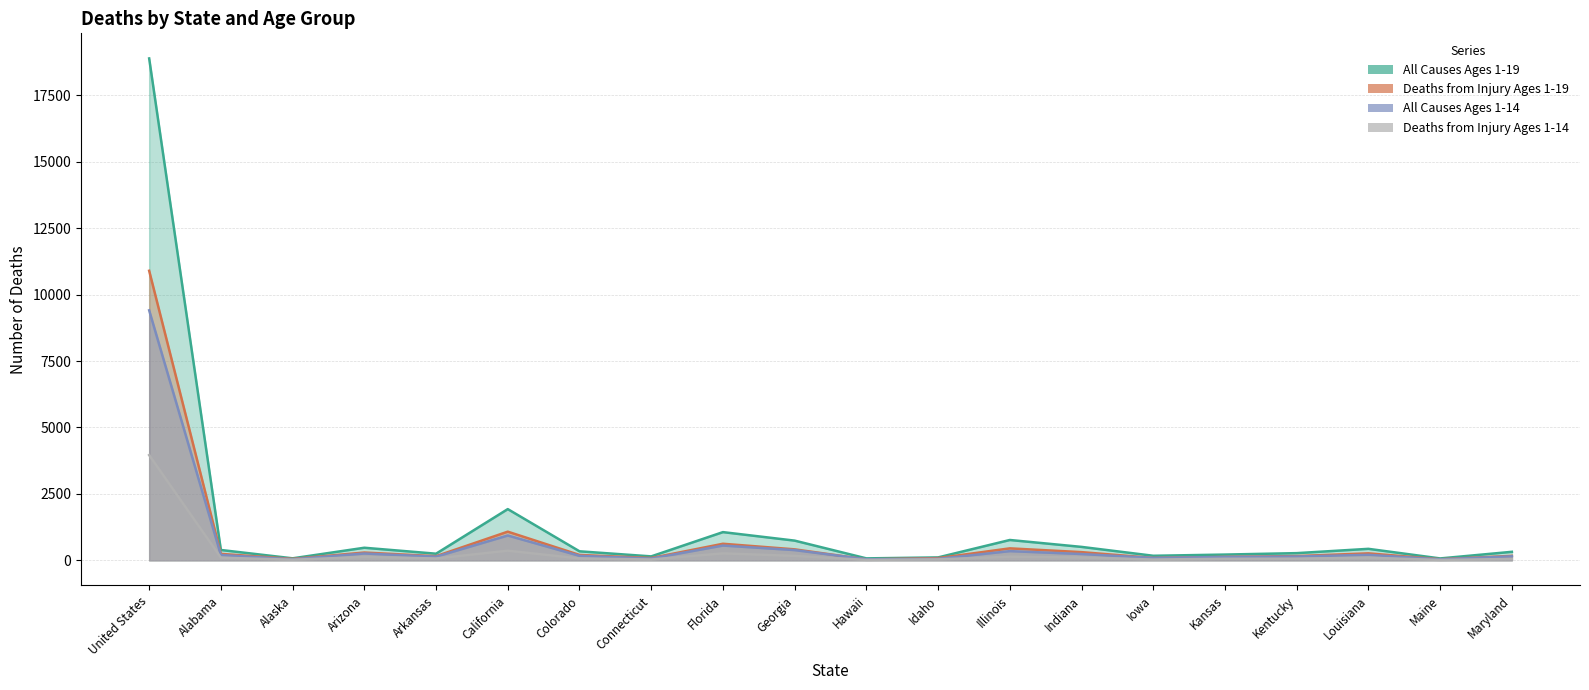

At which category is the sum across all series the highest?

United States